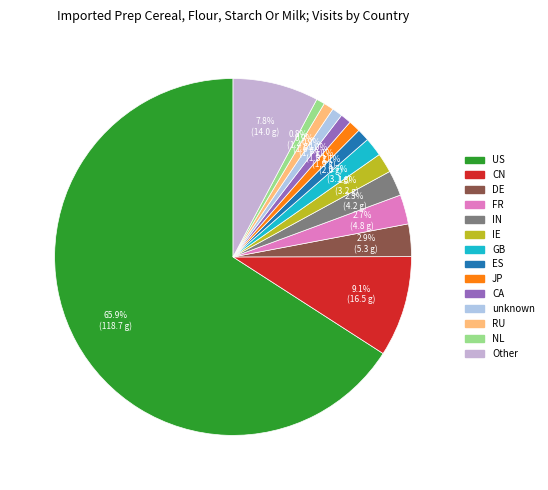

To the nearest percent, what is the difference between the largest and smallest slice percentages?

65%